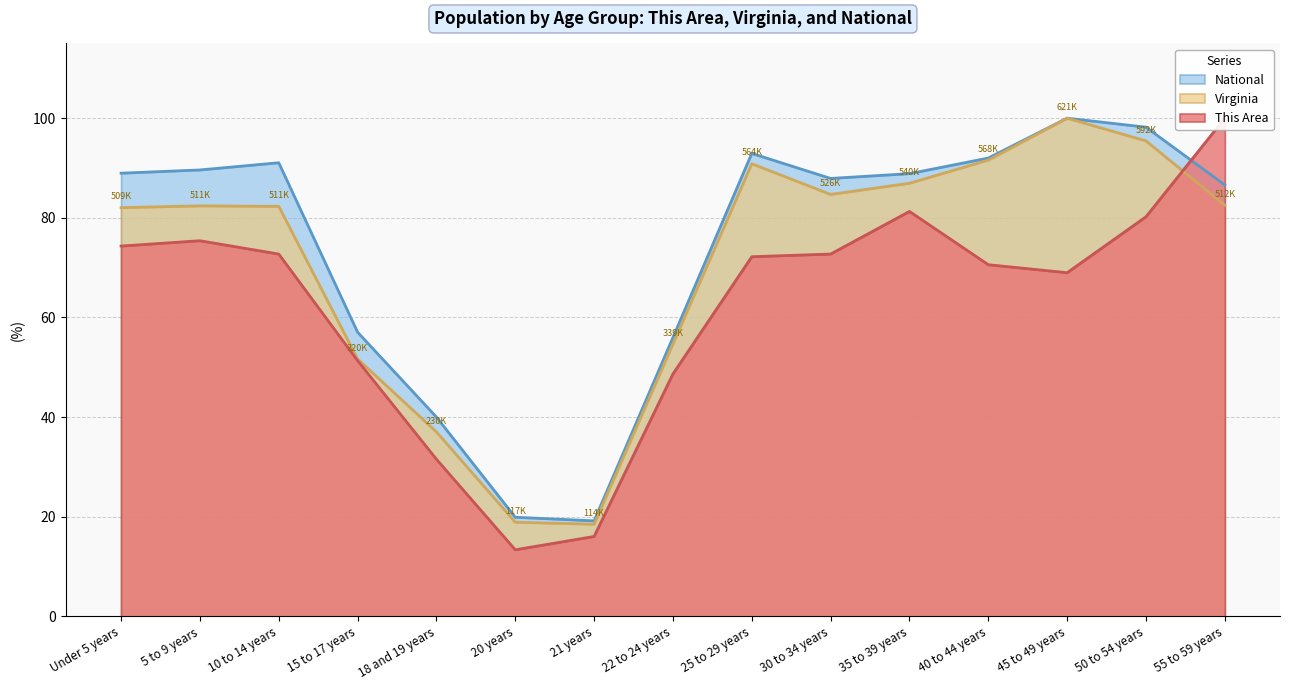

What is the label of the 14th point from the left?

50 to 54 years